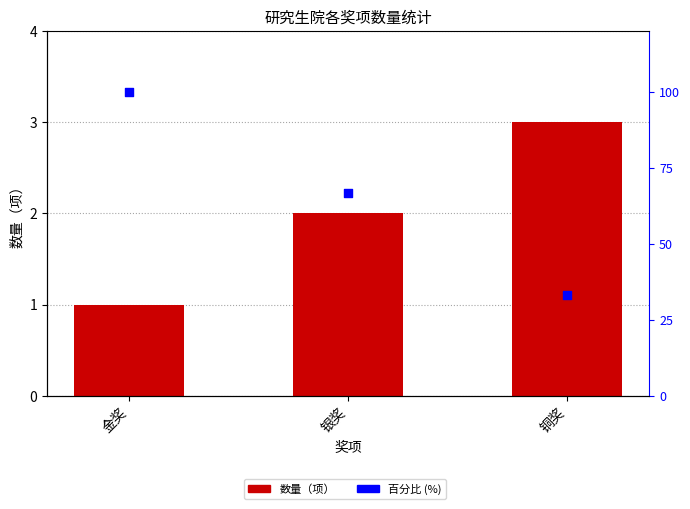

What are all the series names shown in the legend?

数量（项）, 百分比 (%)